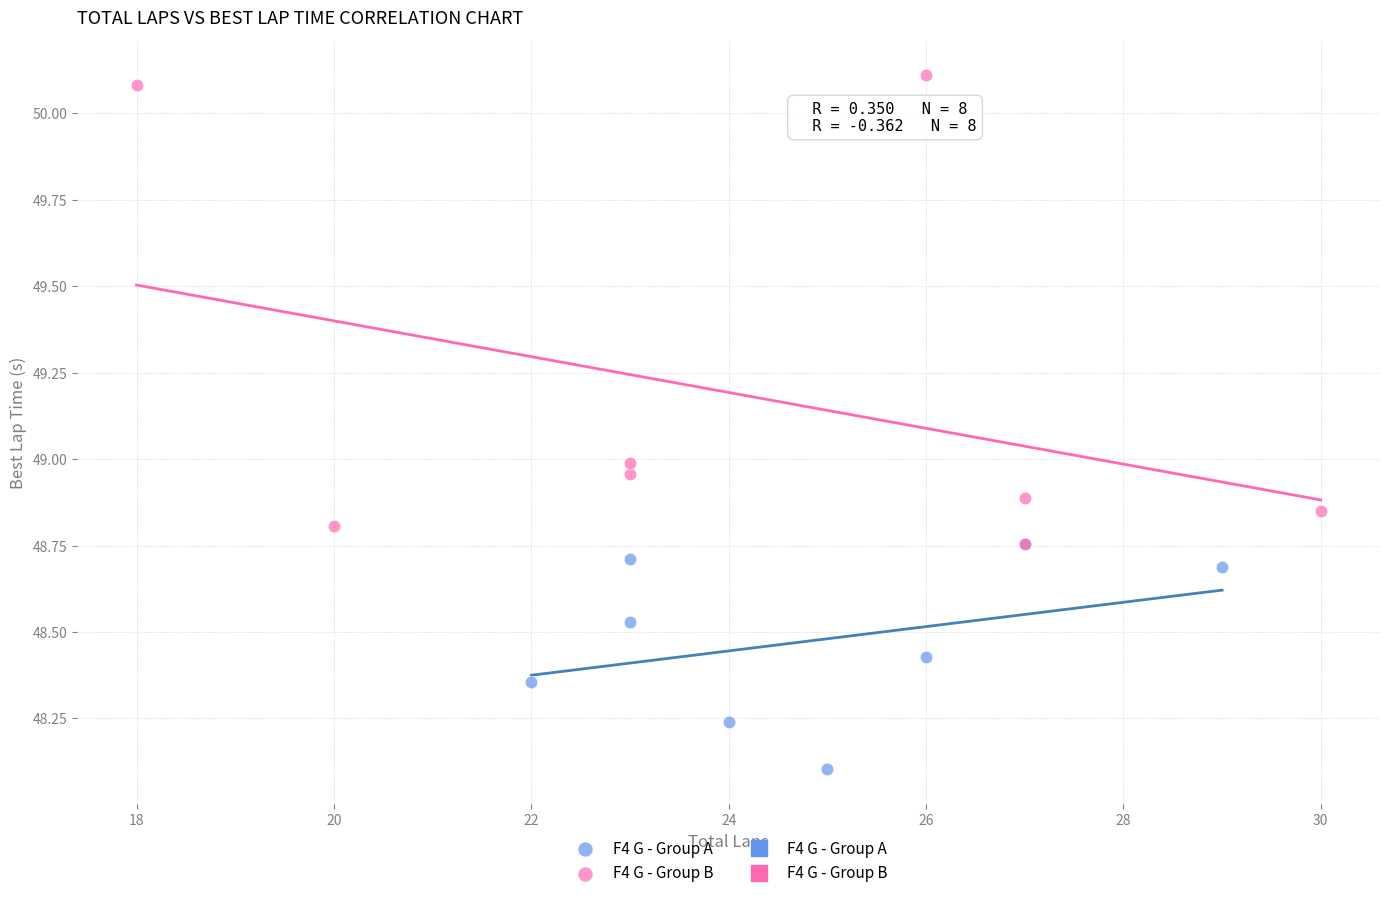

Which series has the widest spread of Y values?

F4 G - Group B